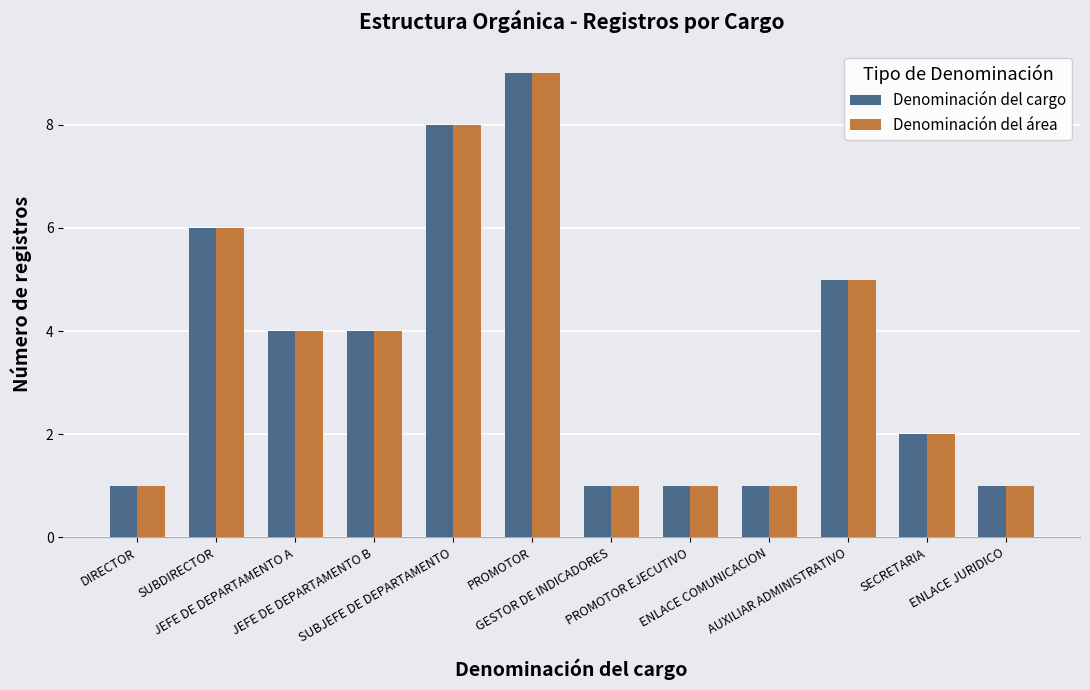

What is the maximum value shown in the chart?

9